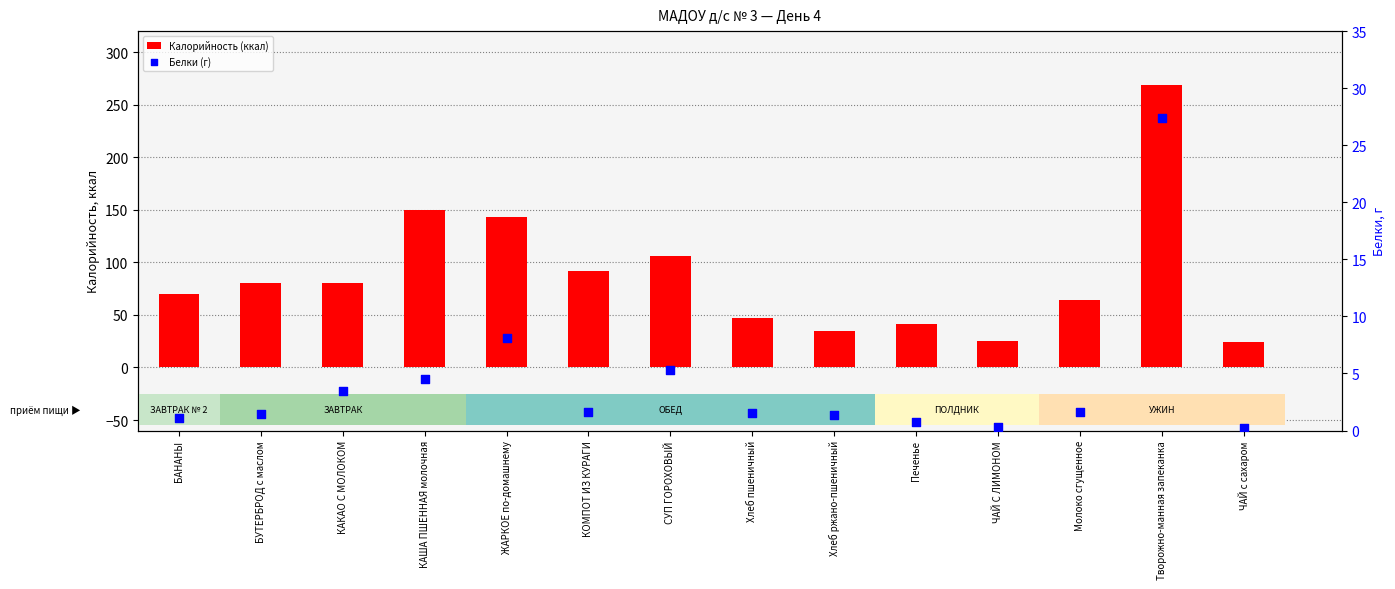

What is the total value across all series at КОМПОТ ИЗ КУРАГИ?

93.6